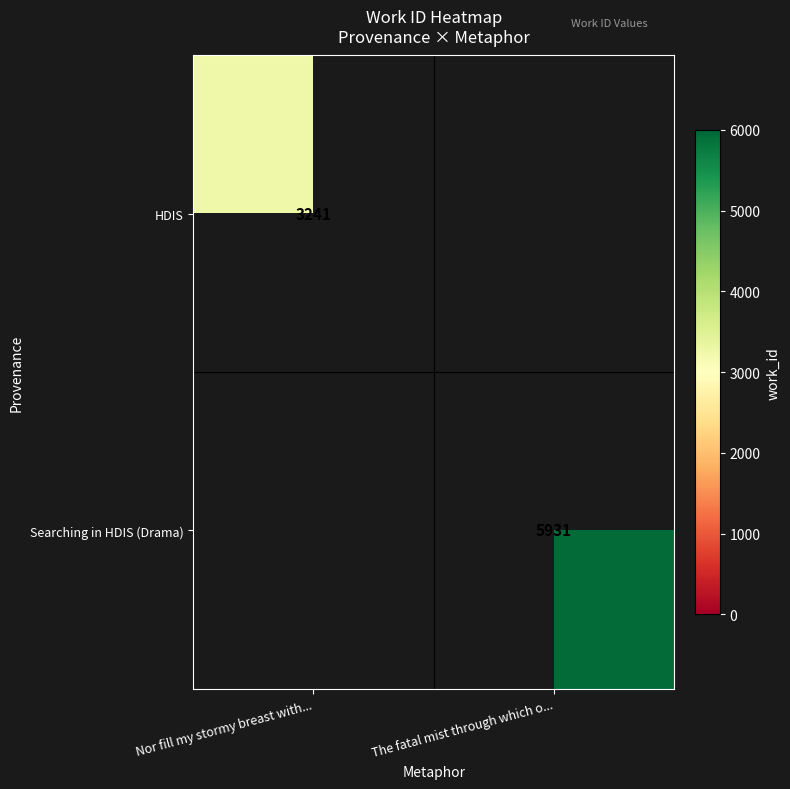

What is the maximum value shown in the chart?

5931.0